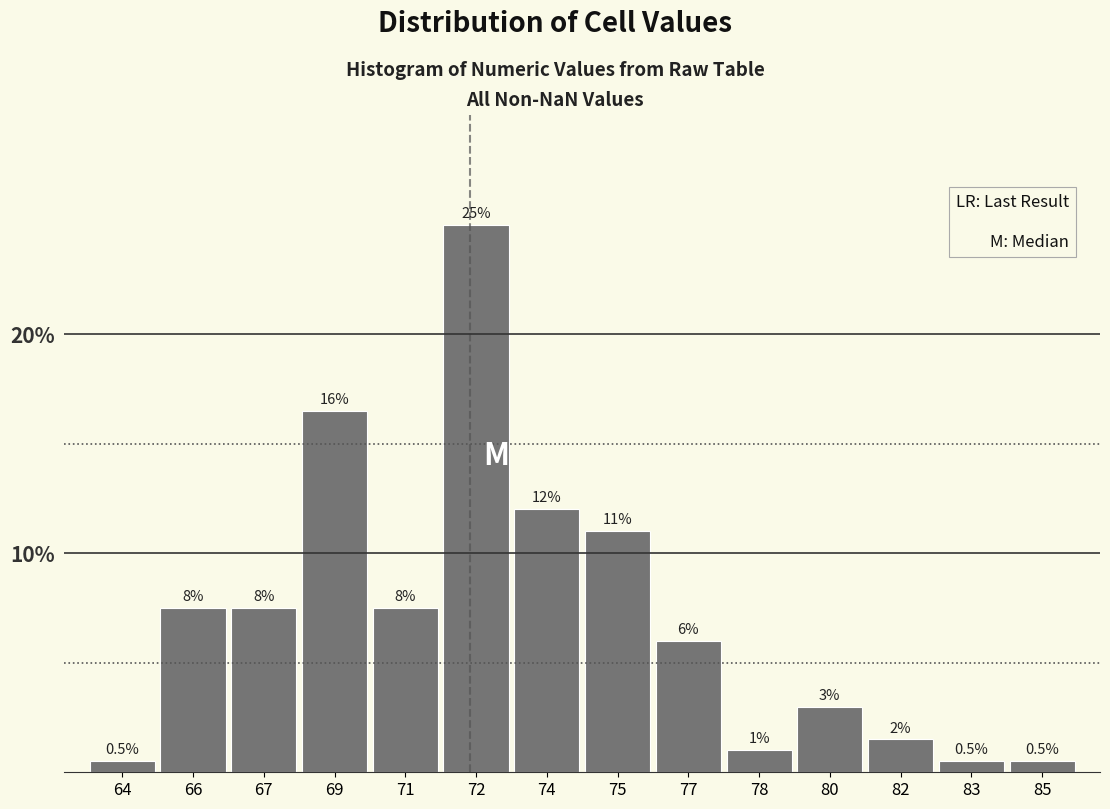

Are the bars horizontal?

No